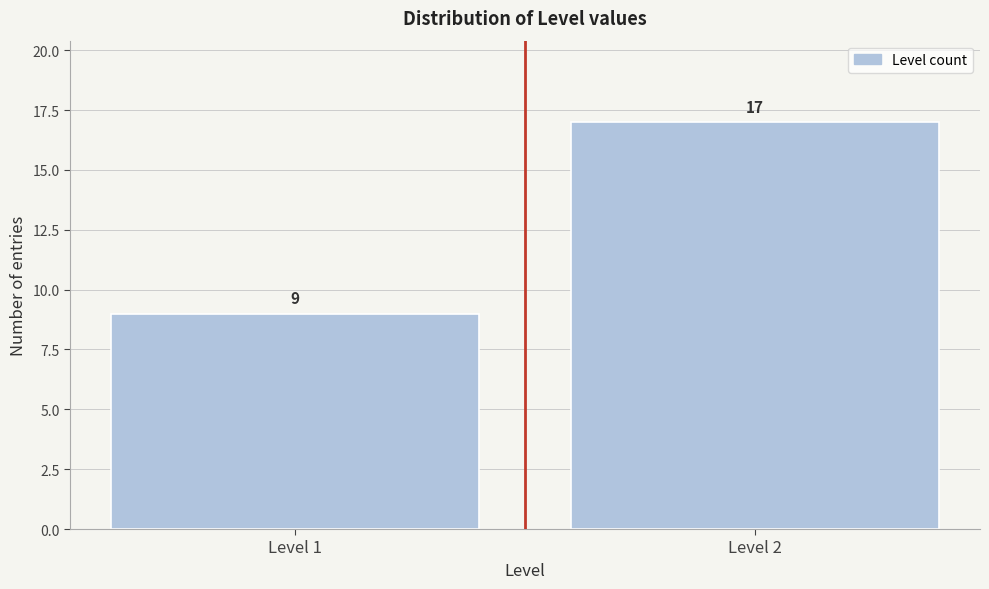

Reading left to right, what are all the values shown in this chart?

Level 1=9	Level 2=17